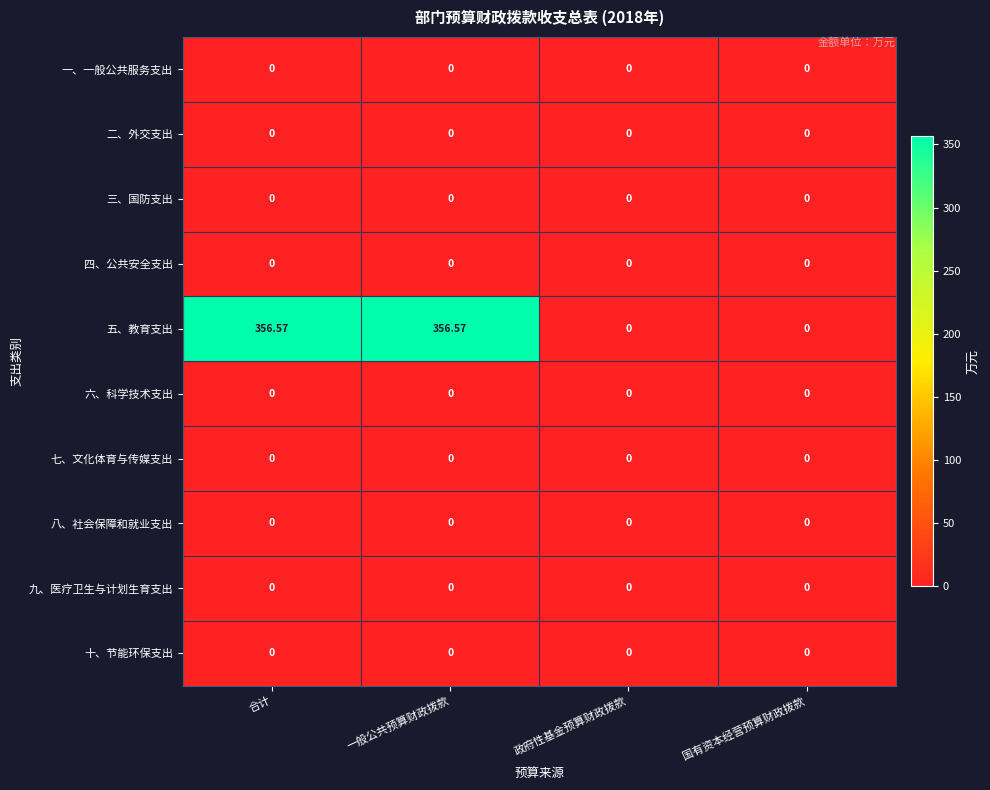

At which label does 五、教育支出 first exceed 356?

合计